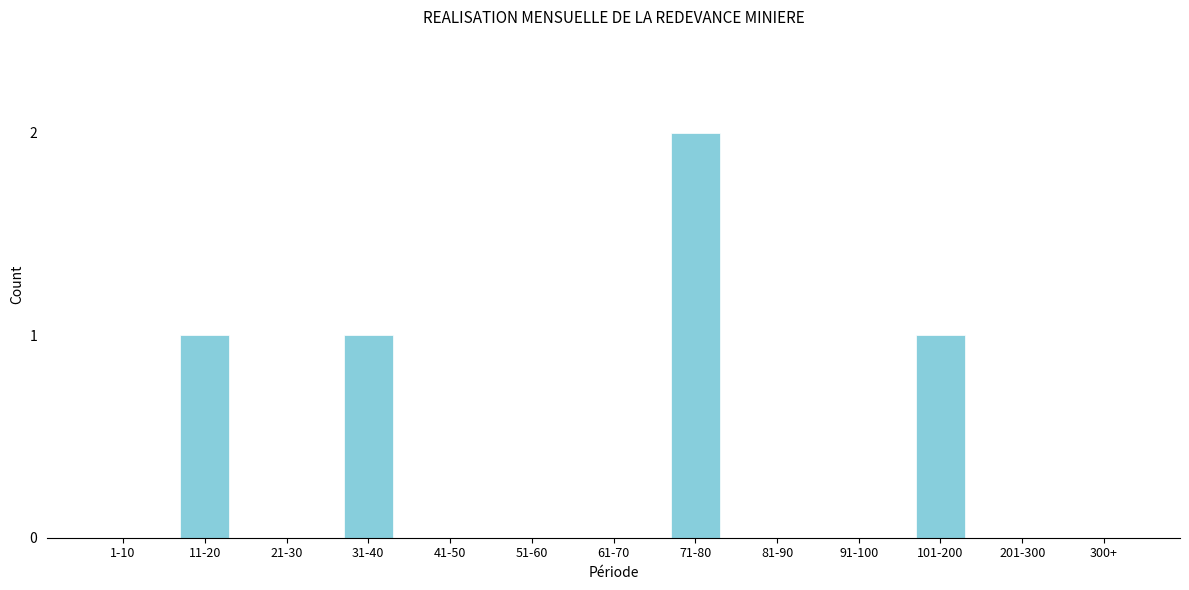

Reading left to right, extract all data points from this chart.

1-10=0	11-20=1	21-30=0	31-40=1	41-50=0	51-60=0	61-70=0	71-80=2	81-90=0	91-100=0	101-200=1	201-300=0	300+=0